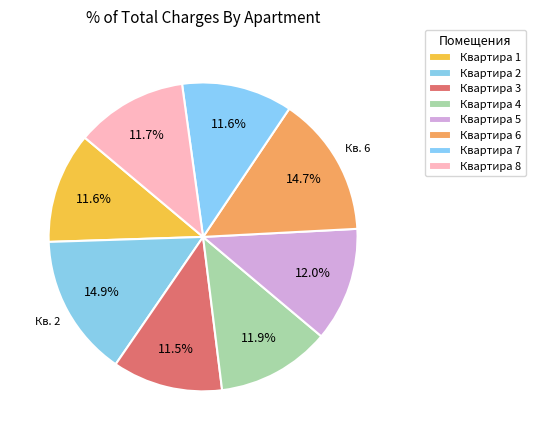

How many segments does this pie chart have?

8